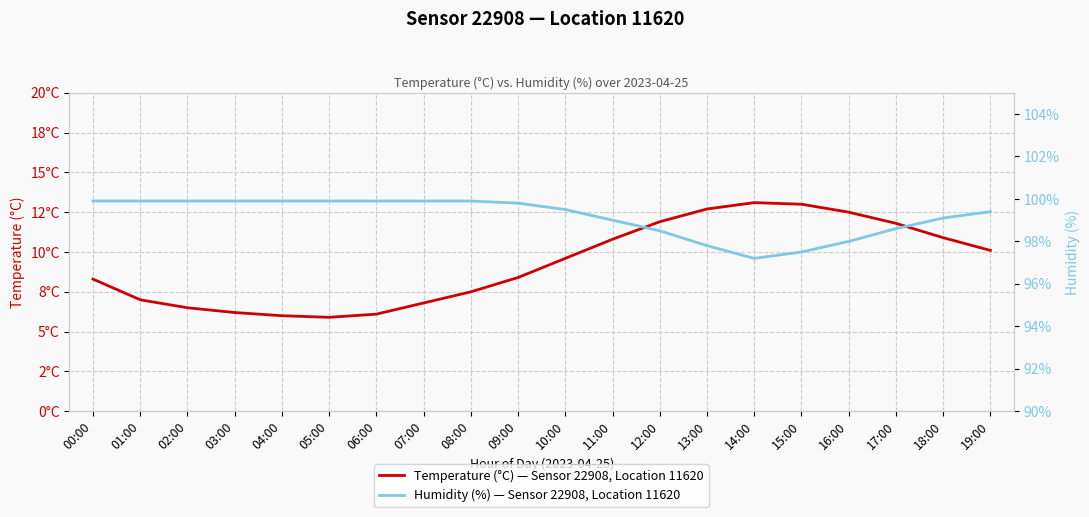

What is the minimum value shown in the chart?

5.9